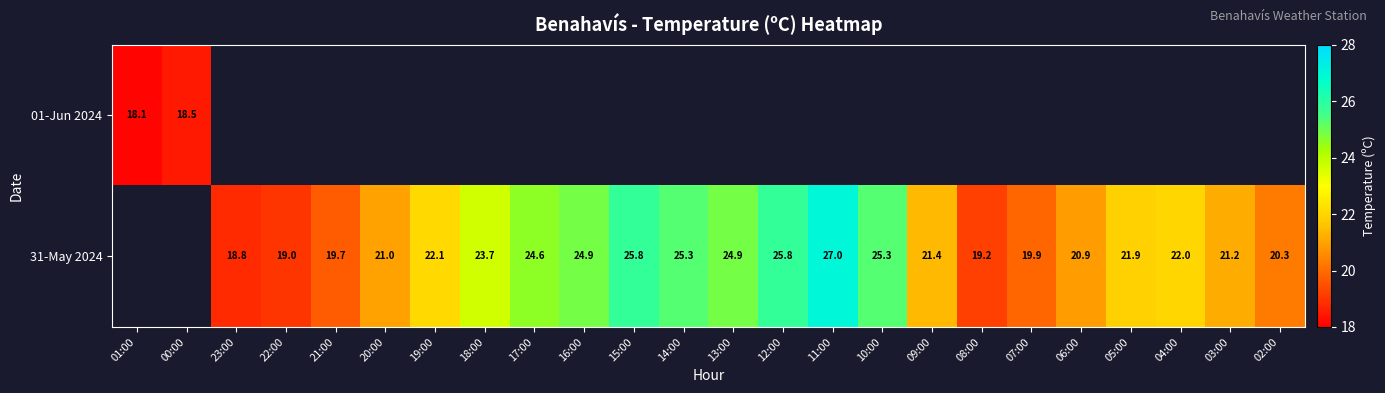

True or false: 31-May 2024 has a value of 13.6 at 04:00.

False